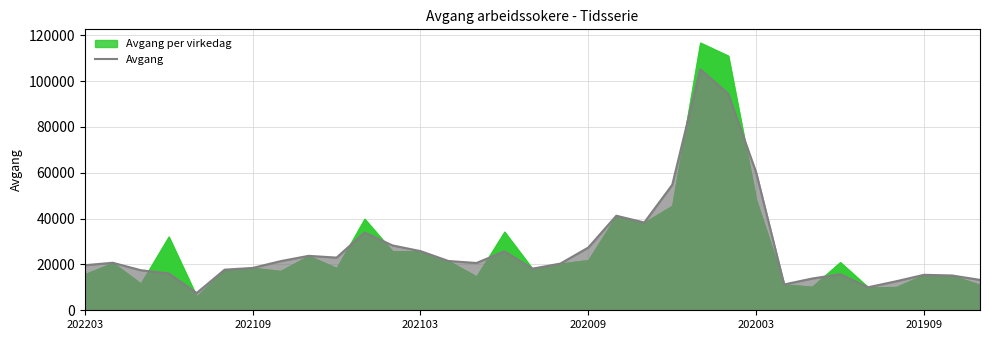

What is the value of the 28th point from the left?

15726